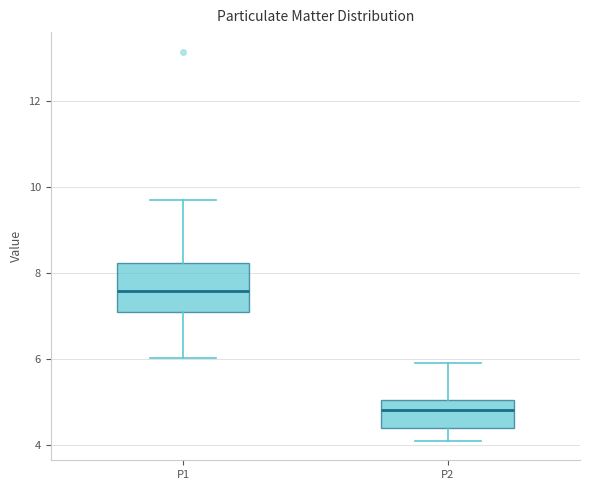

Which box has the lowest median line?

P2